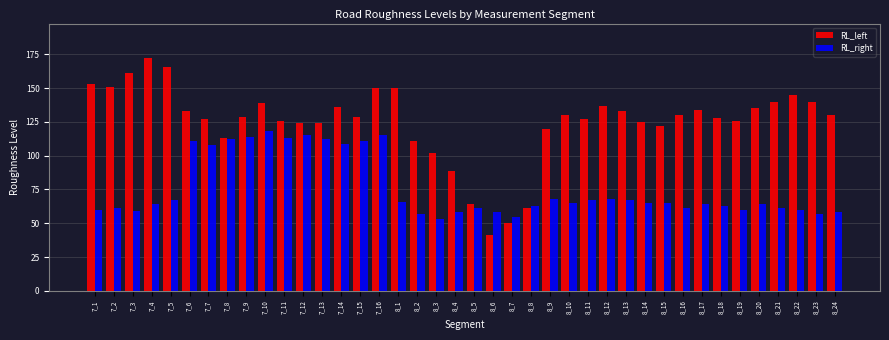

What is the label of the 7th bar from the left?

7_7